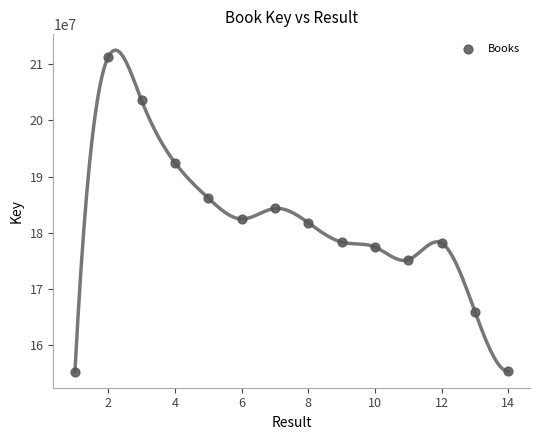

What is the range of Y values (max minus min)?

56108720